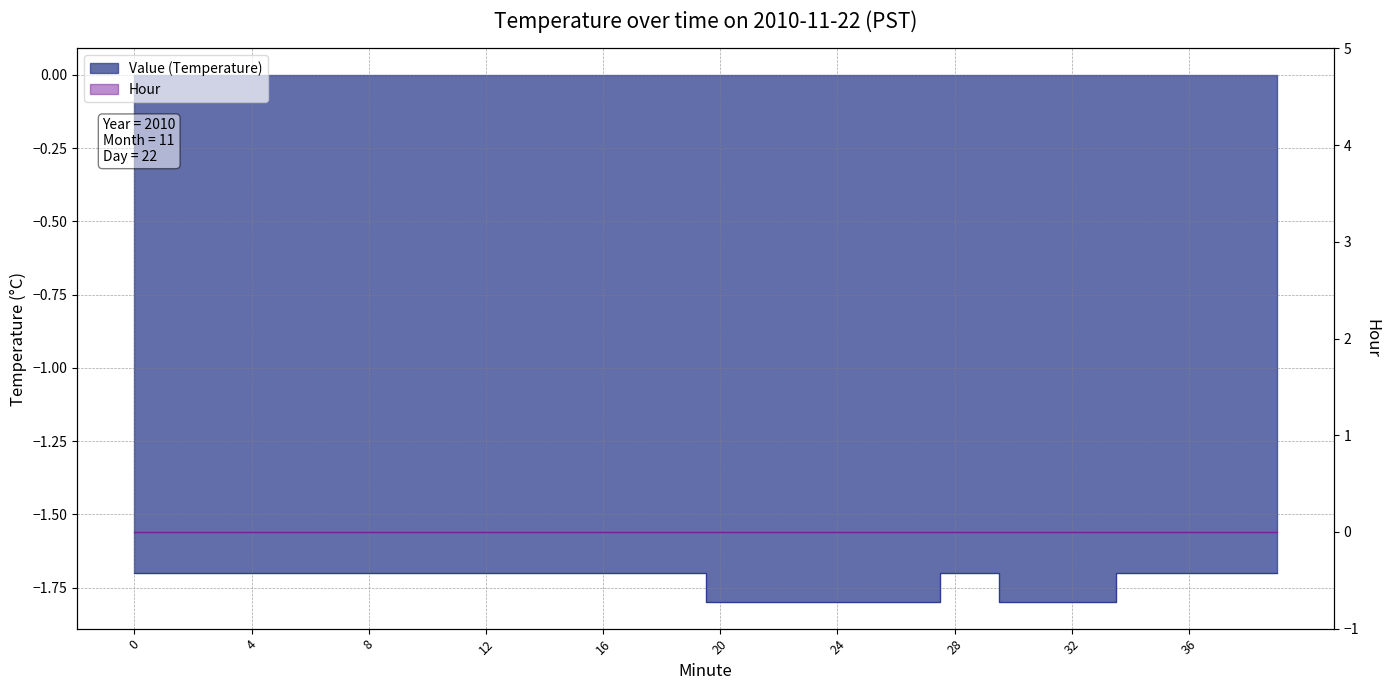

Count the number of categories in the chart.

40